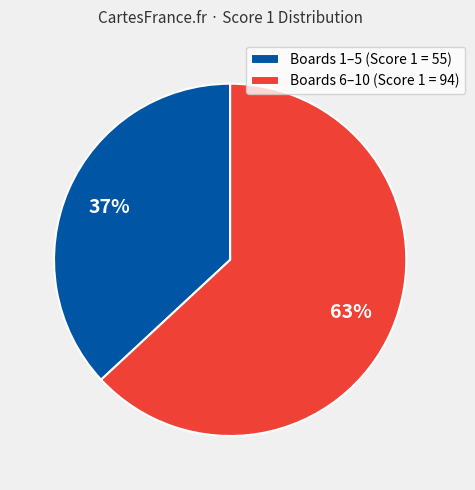

How many slices are in this pie chart?

2